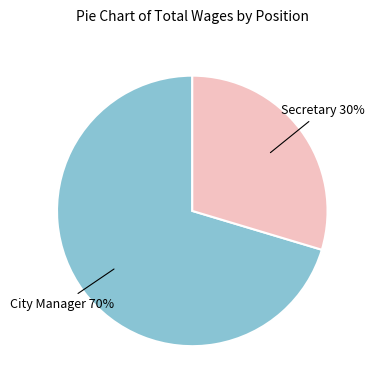

What is the largest slice in the pie chart?

City Manager